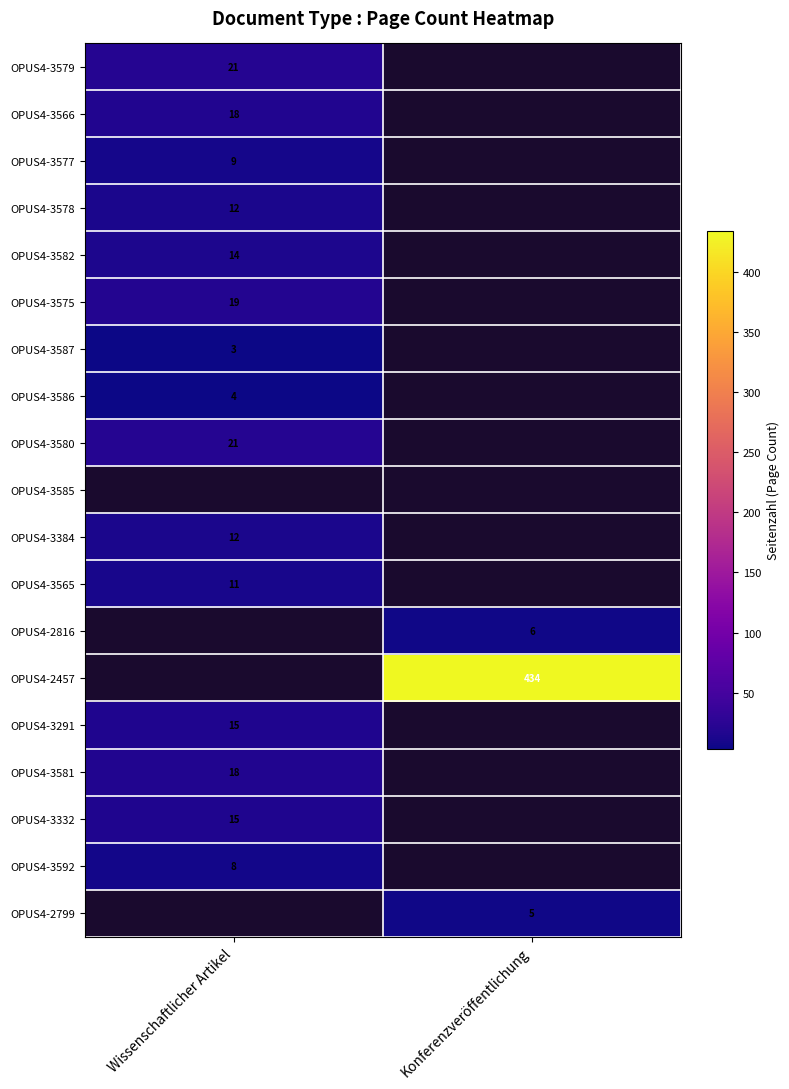

Is the value of OPUS4-3581 at Wissenschaftlicher Artikel greater than the value of OPUS4-3384 at Wissenschaftlicher Artikel?

Yes